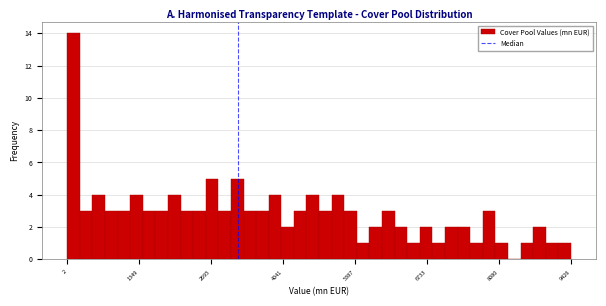

Read against the x-axis, roughly where is the centre of the tallest bar?

200